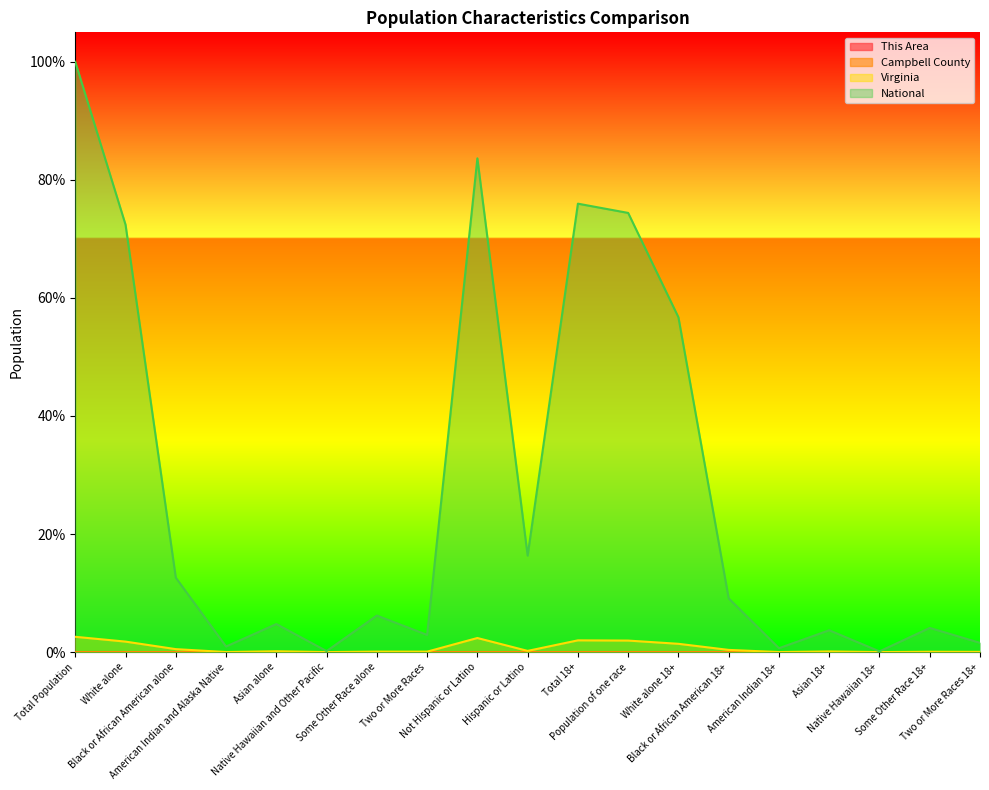

True or false: This Area has a value of 0.0 at Some Other Race 18+.

False